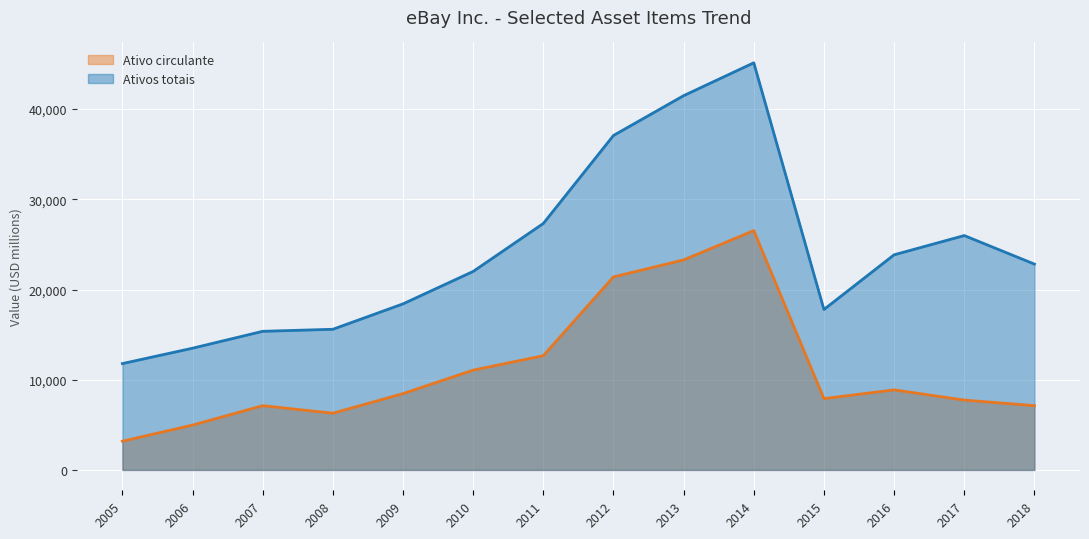

The value of Ativos totais at 2006 is 13494. True or false?

True